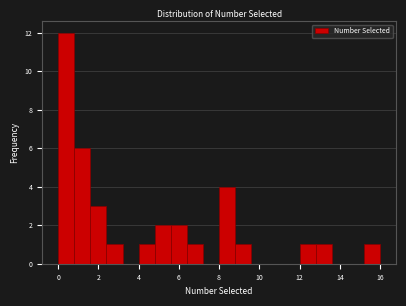

Reading left to right, transcribe this chart: for each bar, give the range it covers on the x-axis and its height. The values are not printed on the chart, so give them approximately, as read against the axis.

0.0 to 0.8: 12
0.8 to 1.6: 6
1.6 to 2.4: 3
2.4 to 3.2: 1
3.2 to 4.0: 0
4.0 to 4.8: 1
4.8 to 5.6: 2
5.6 to 6.4: 2
6.4 to 7.2: 1
7.2 to 8.0: 0
8.0 to 8.8: 4
8.8 to 9.6: 1
9.6 to 10.4: 0
10.4 to 11.2: 0
11.2 to 12.0: 0
12.0 to 12.8: 1
12.8 to 13.6: 1
13.6 to 14.4: 0
14.4 to 15.2: 0
15.2 to 16.0: 1